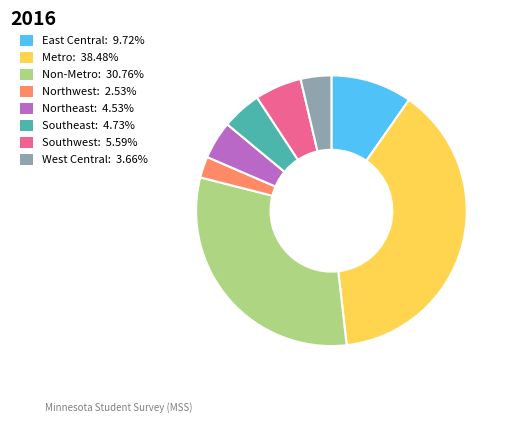

Does Northeast represent more than half of the total?

No